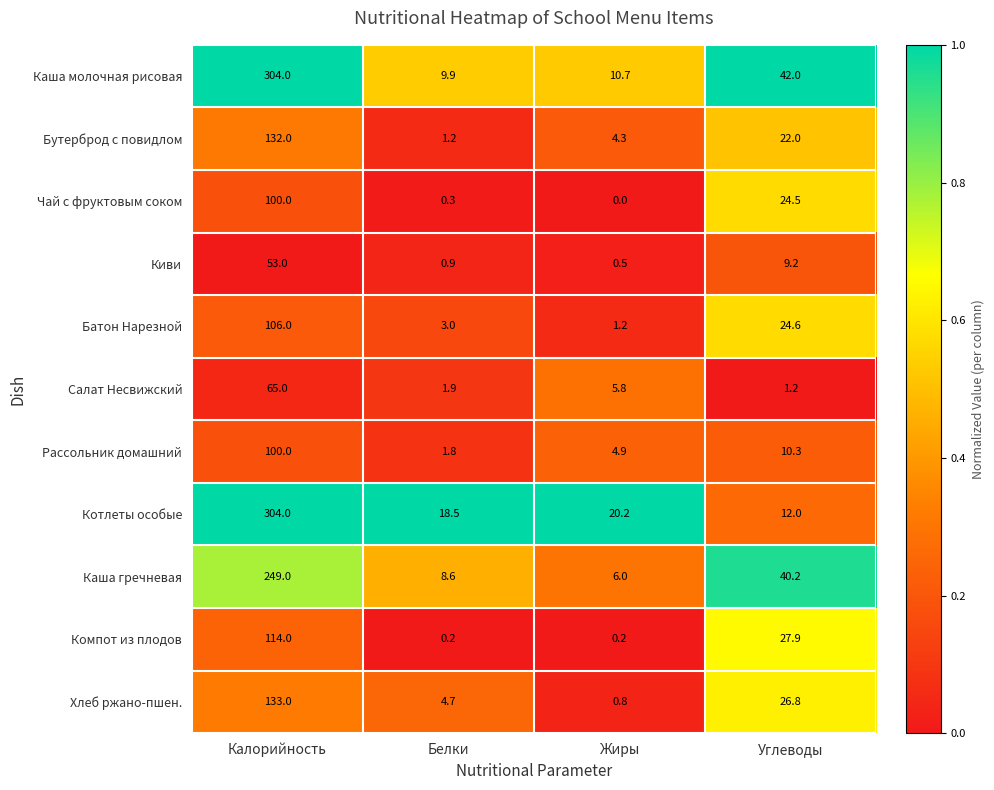

What is the spread (max minus min) of values at Жиры?

20.2